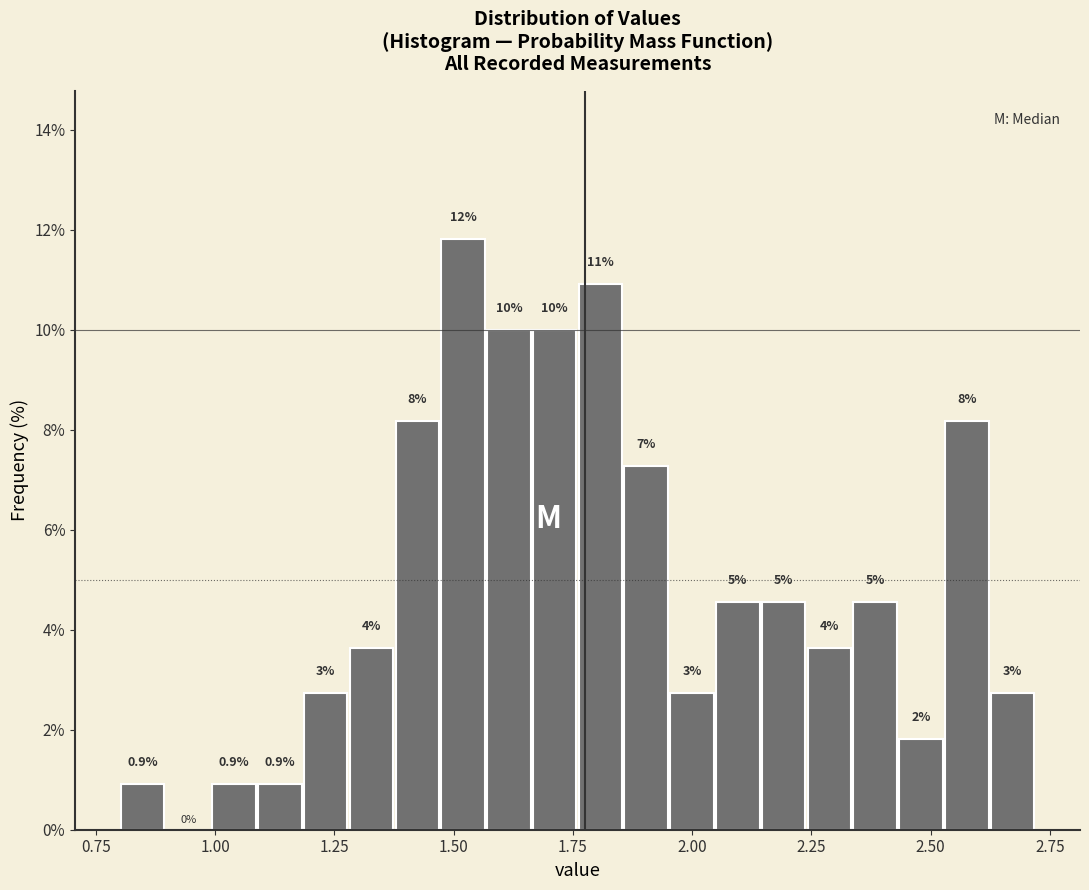

Around what value on the x-axis is the tallest bar? Give the approximate position of its centre, as read against the axis.

1.50